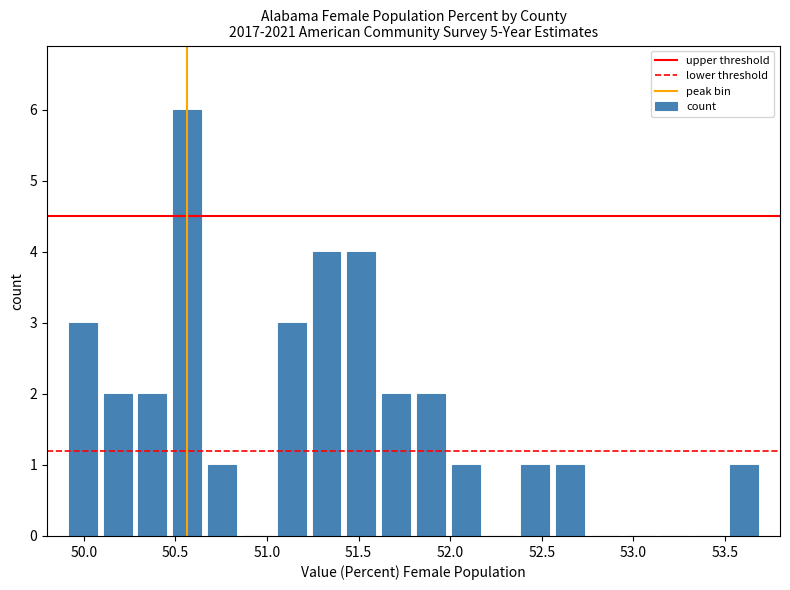

Read against the x-axis, roughly where is the centre of the tallest bar?

50.55